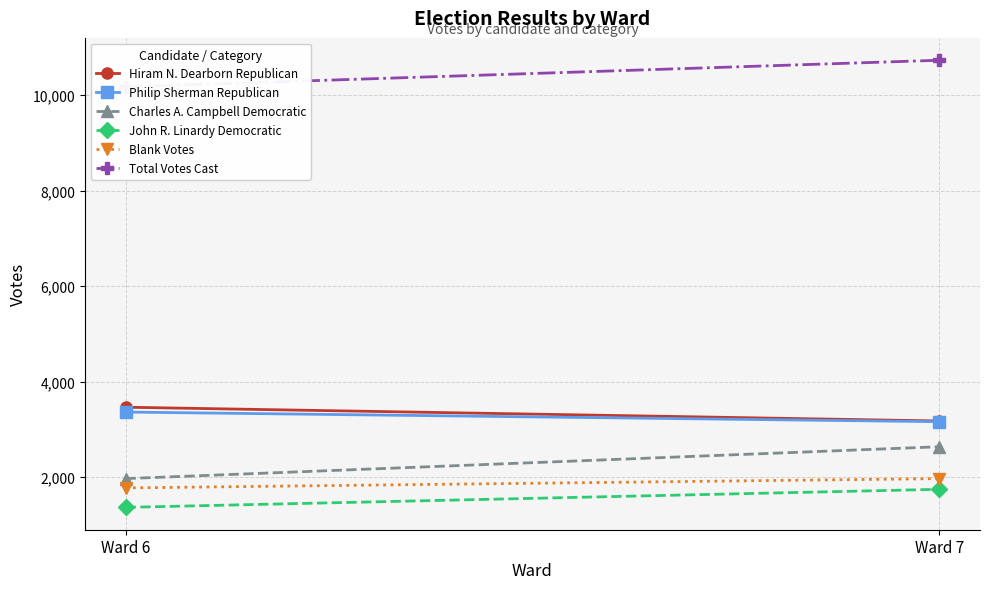

The Blank Votes series shows 1972 at Ward 7. True or false?

True